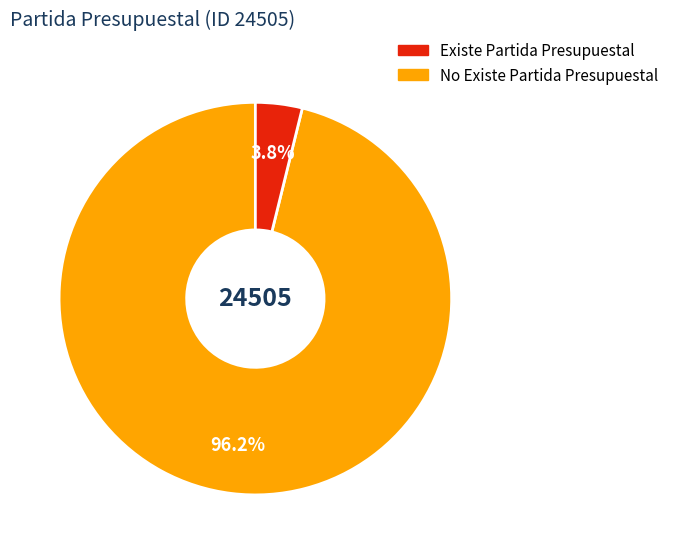

Is there a majority slice in this chart?

Yes